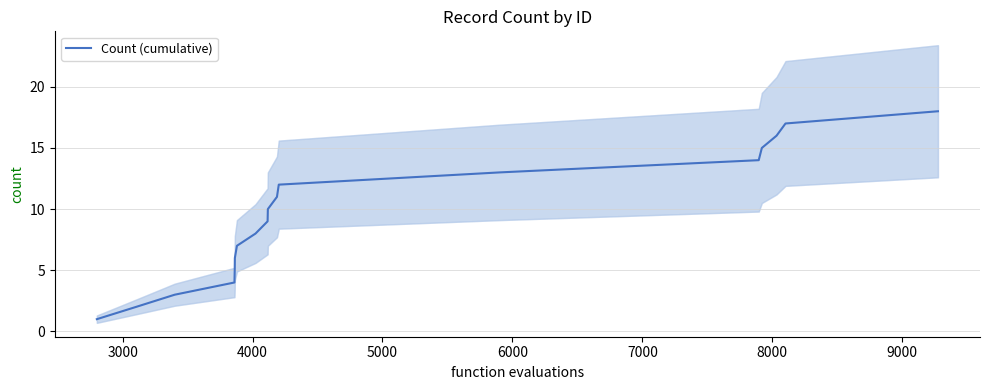

What is the highest value of the Count (cumulative) series?

18